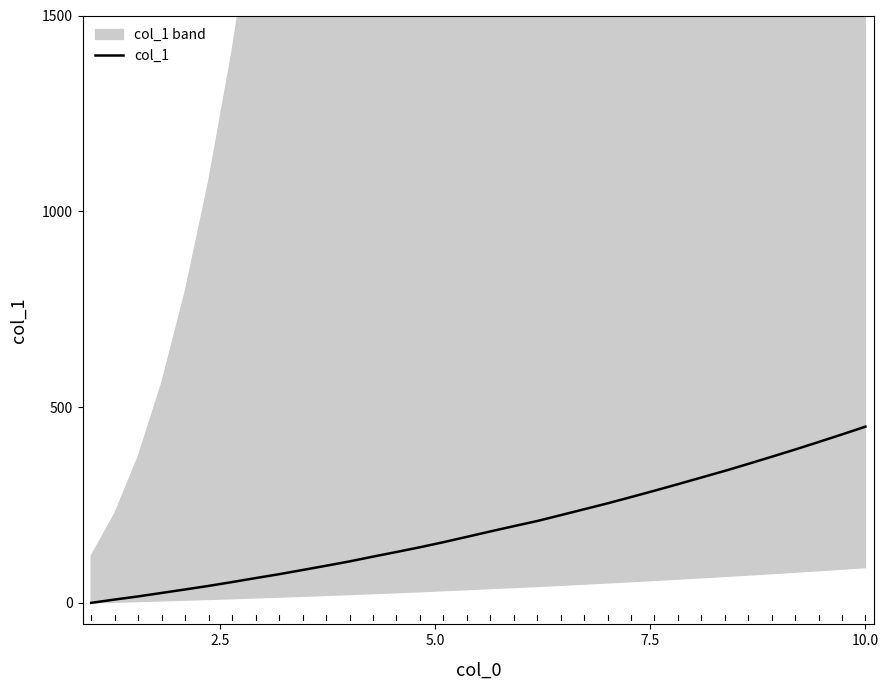

What is the highest value of the col_1 series?

450.0